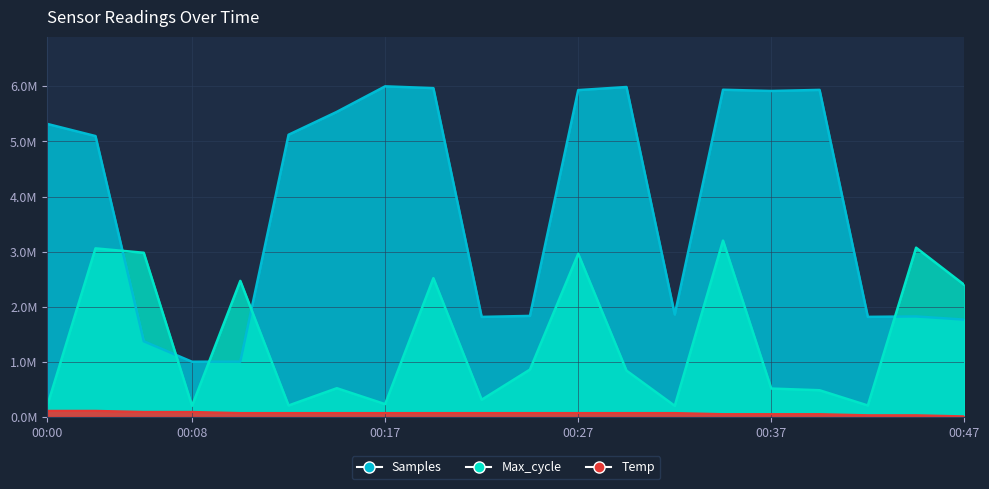

Reading left to right, transcribe all the data shown in this chart.

Samples: 5318096.9	5097488.1	1371883.5	1000000.0	1002334.5	5121533.3	5537305.1	6000000.0	5967784.1	1814034.9	1832477.4	5931599.6	5988094.1	1857923.2	5938136.1	5916192.0	5935568.2	1814735.3	1822906.0	1765010.7
Max_cycle: 200000.0	3058606.6	2978688.5	200000.0	2468442.6	206147.5	519672.1	230737.7	2517623.0	310655.7	857786.9	2960245.9	839344.3	200000.0	3200000.0	513524.6	482786.9	206147.5	3070901.6	2394672.1
Temp: 110000.0	110000.0	90000.0	90000.0	70000.0	70000.0	70000.0	70000.0	70000.0	70000.0	70000.0	70000.0	70000.0	70000.0	50000.0	50000.0	50000.0	30000.0	30000.0	10000.0